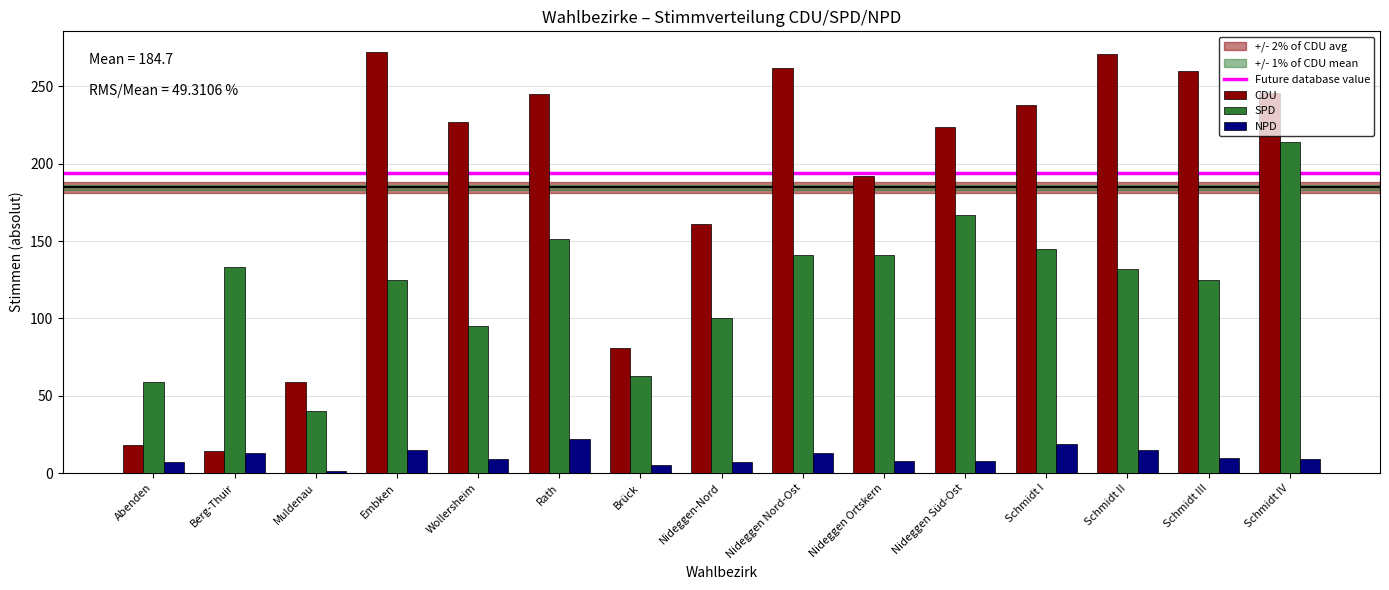

True or false: SPD has a value of 115 at Schmidt IV.

False